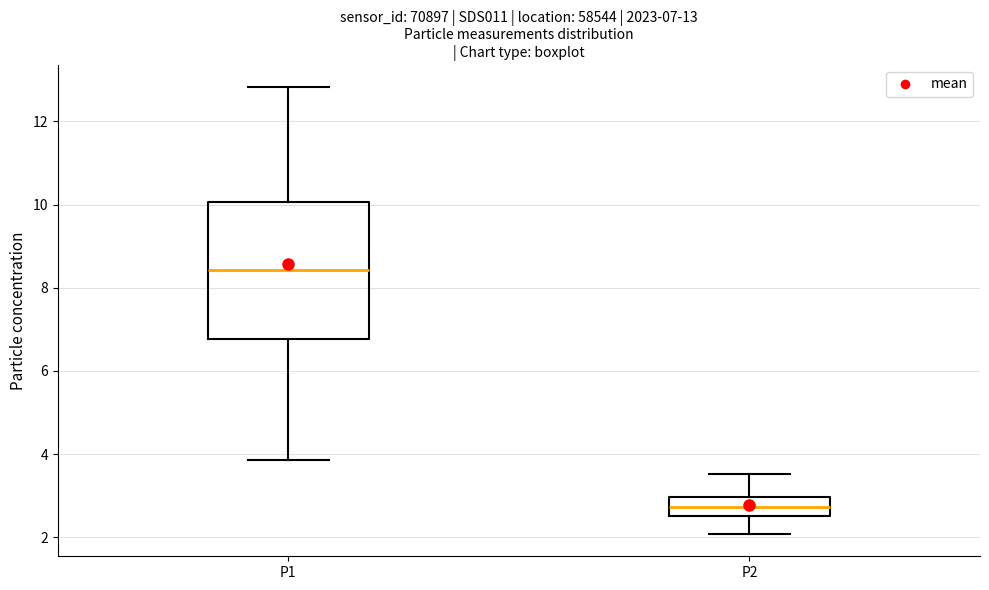

Which box's median line is the highest?

P1